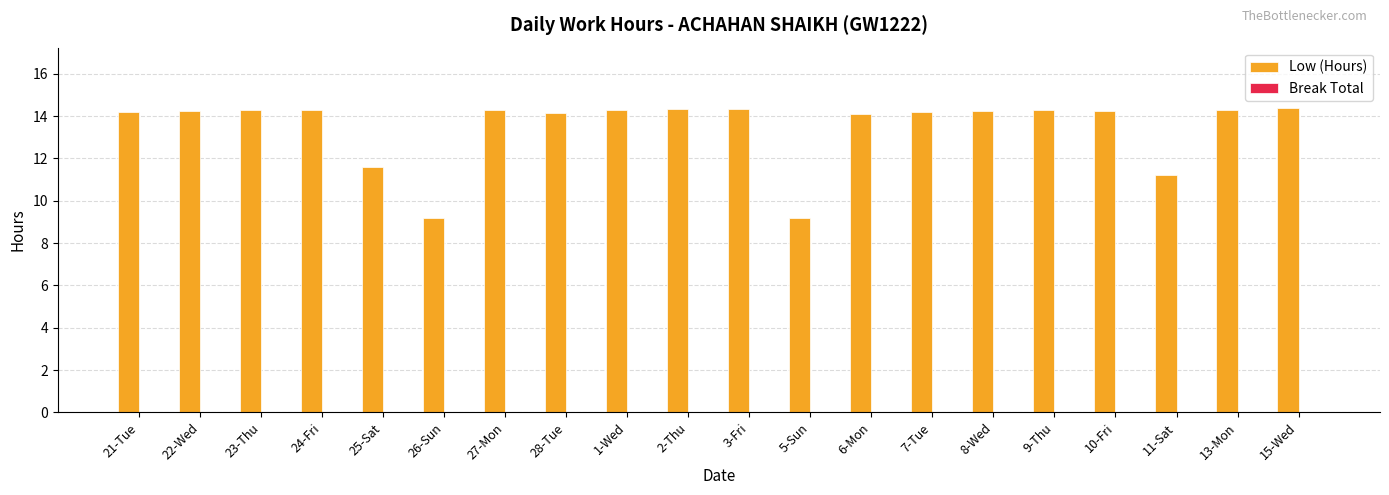

Which has a higher value, 6-Mon or 25-Sat?

6-Mon